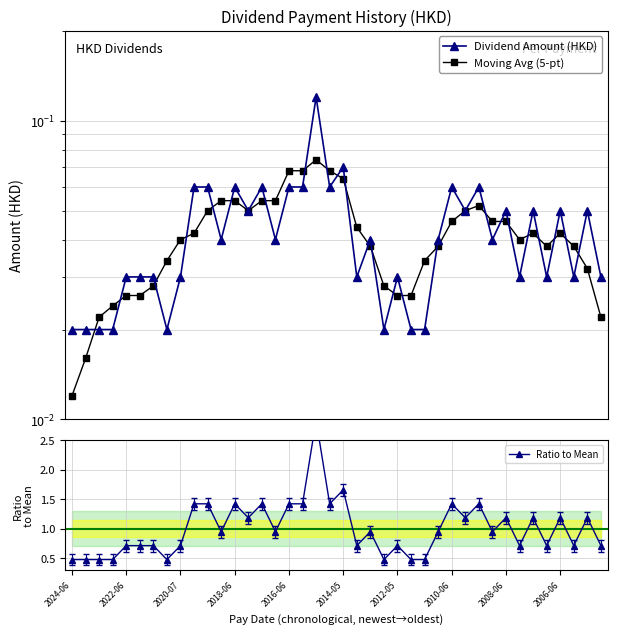

True or false: Ratio to Mean has more than 2 points higher than both neighbors.

True